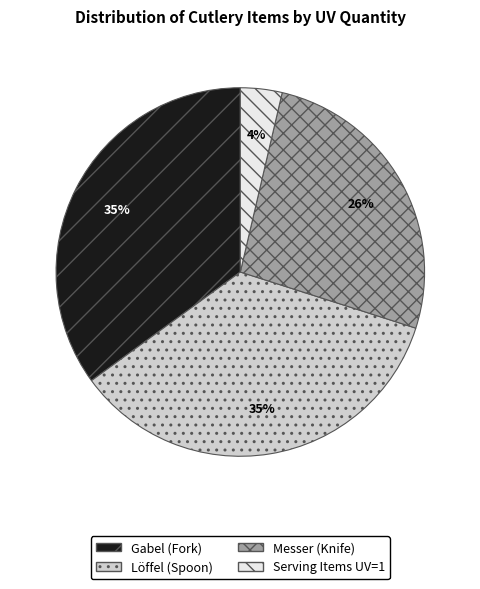

Does Löffel (Spoon) account for over 50% of the chart?

No